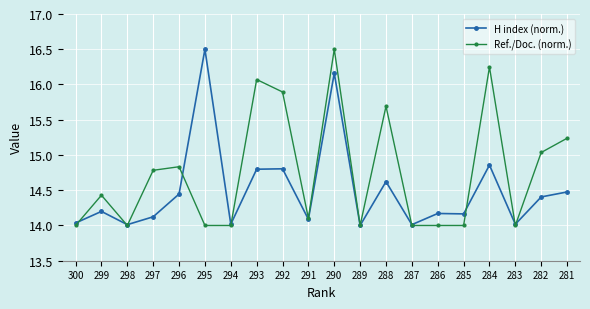

Where is the first local minimum for H index (norm.)?

298